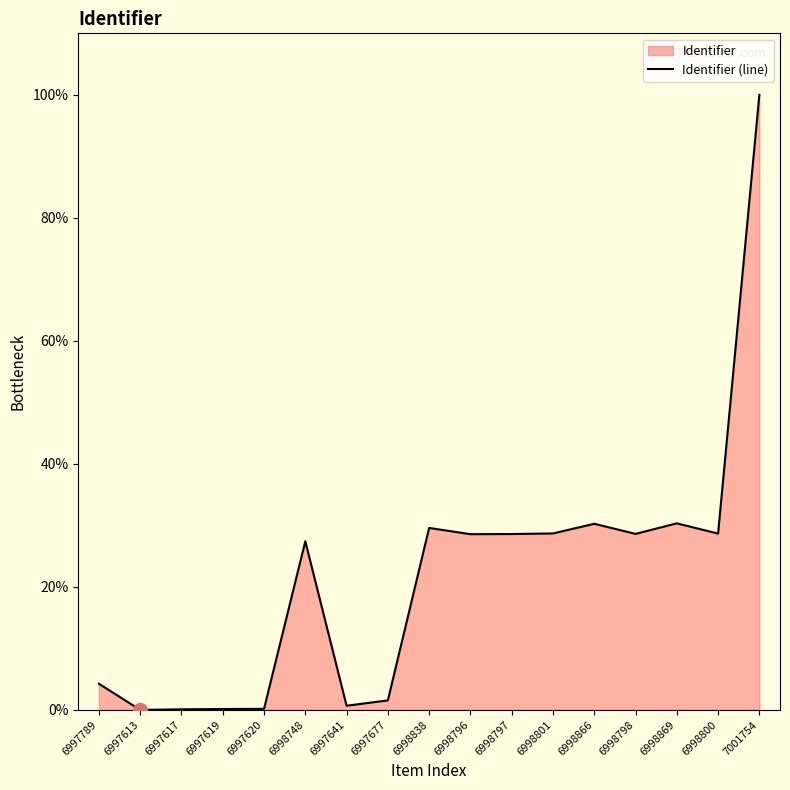

The value at 6998797 is 28.6. True or false?

True